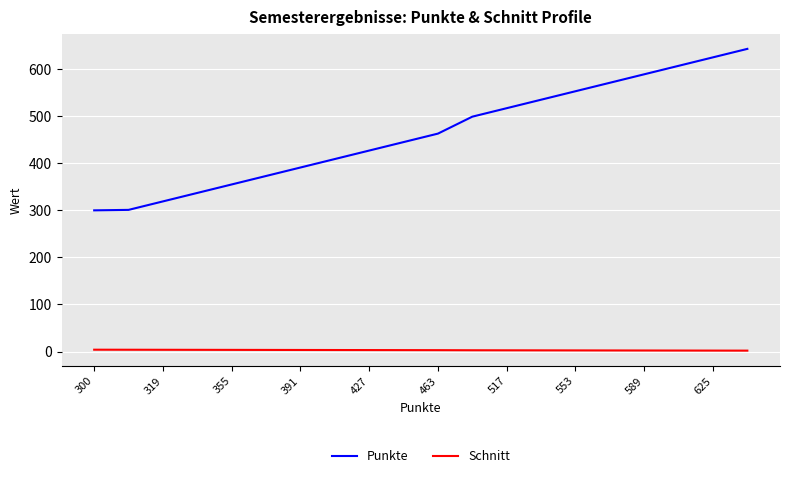

True or false: Schnitt and Punkte cross at least once.

False